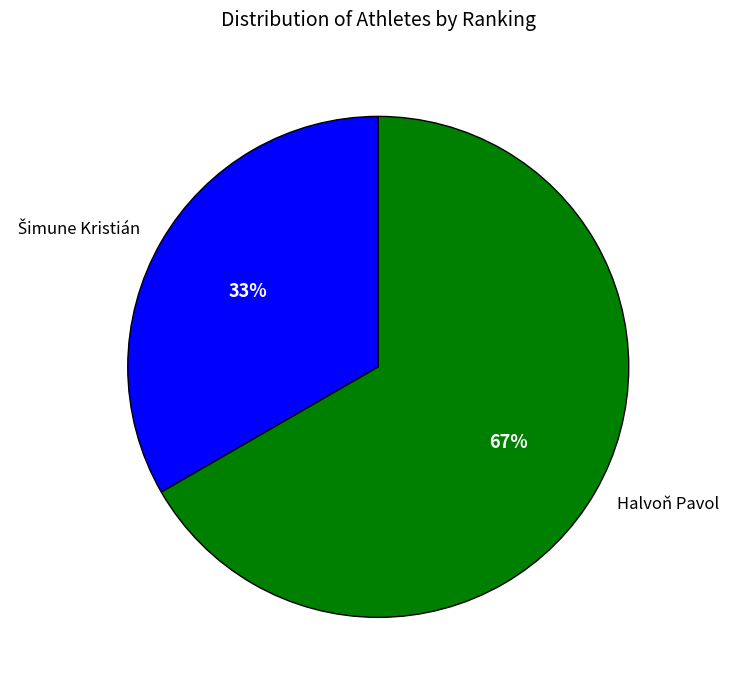

To the nearest percent, what is the average slice percentage?

50%